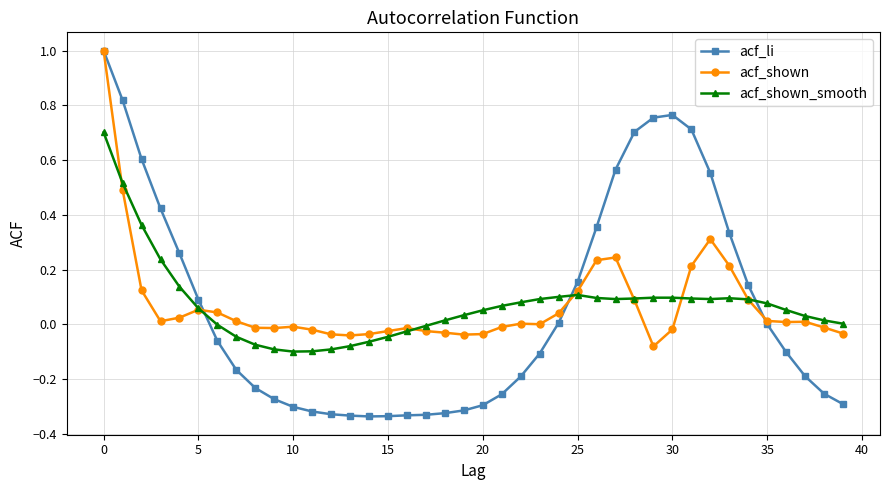

What is the maximum value for acf_shown?

1.0